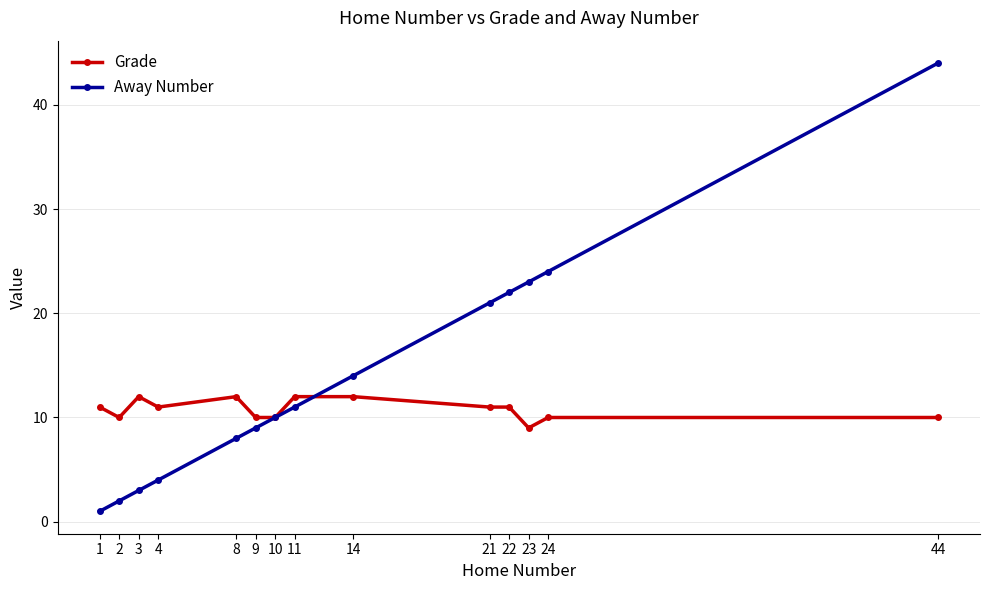

Where is Away Number nearest to the value 22?

22